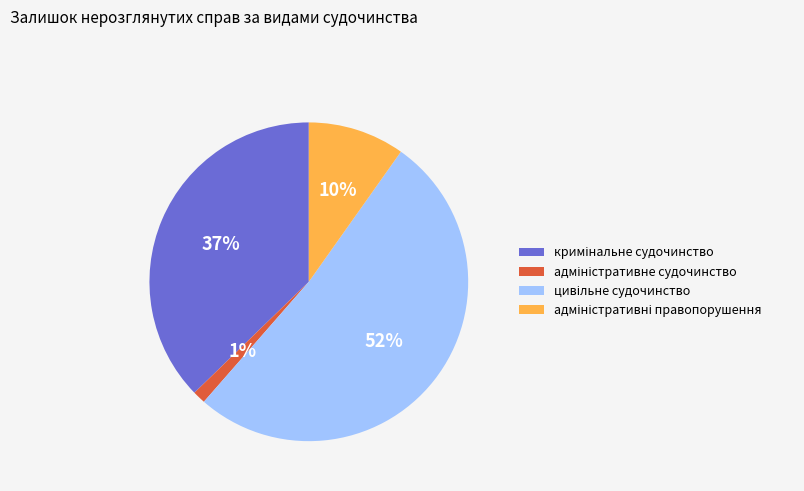

To the nearest percent, what is the average slice percentage?

25%